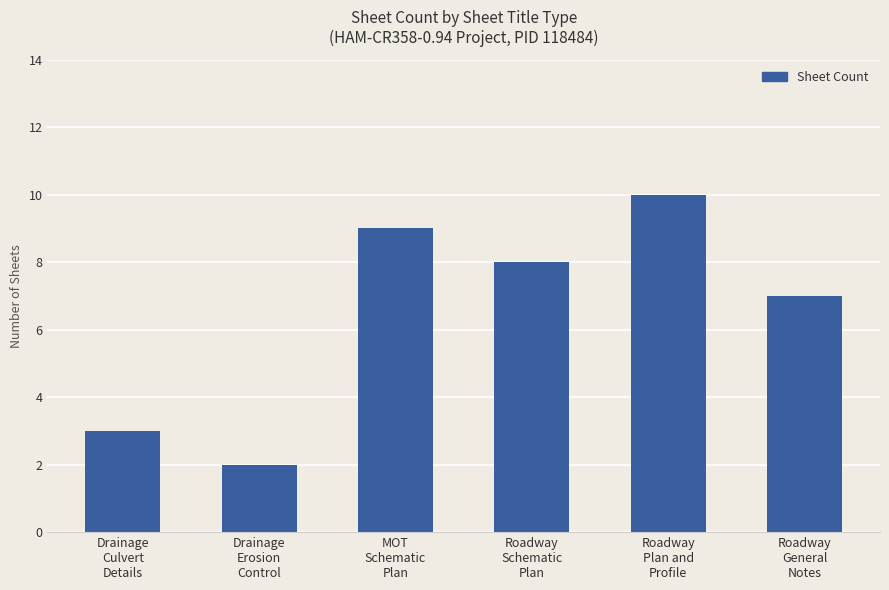

At which category does the chart reach its minimum across all series?

Drainage
Erosion
Control